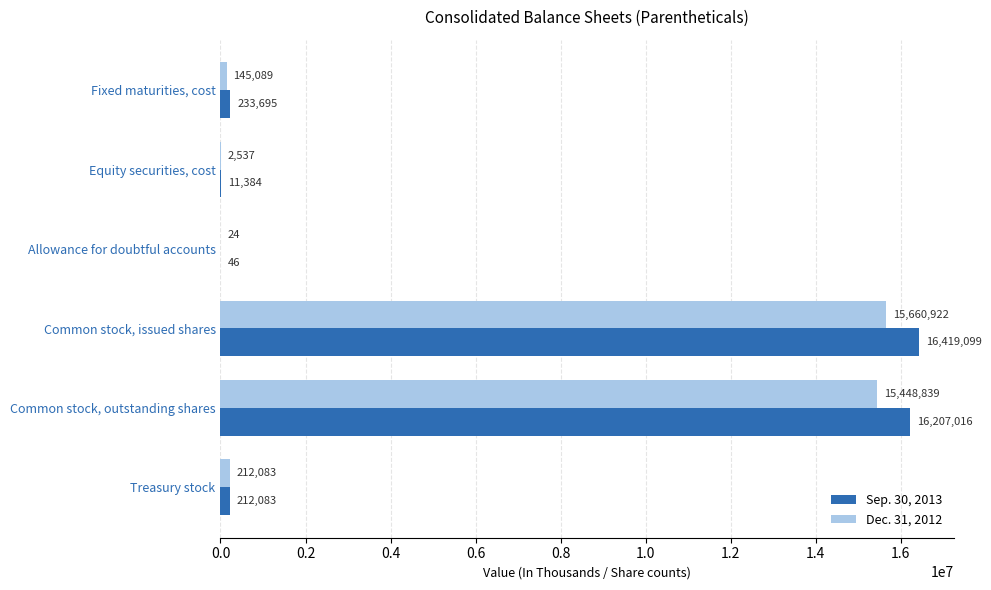

How many series are shown in this chart?

2